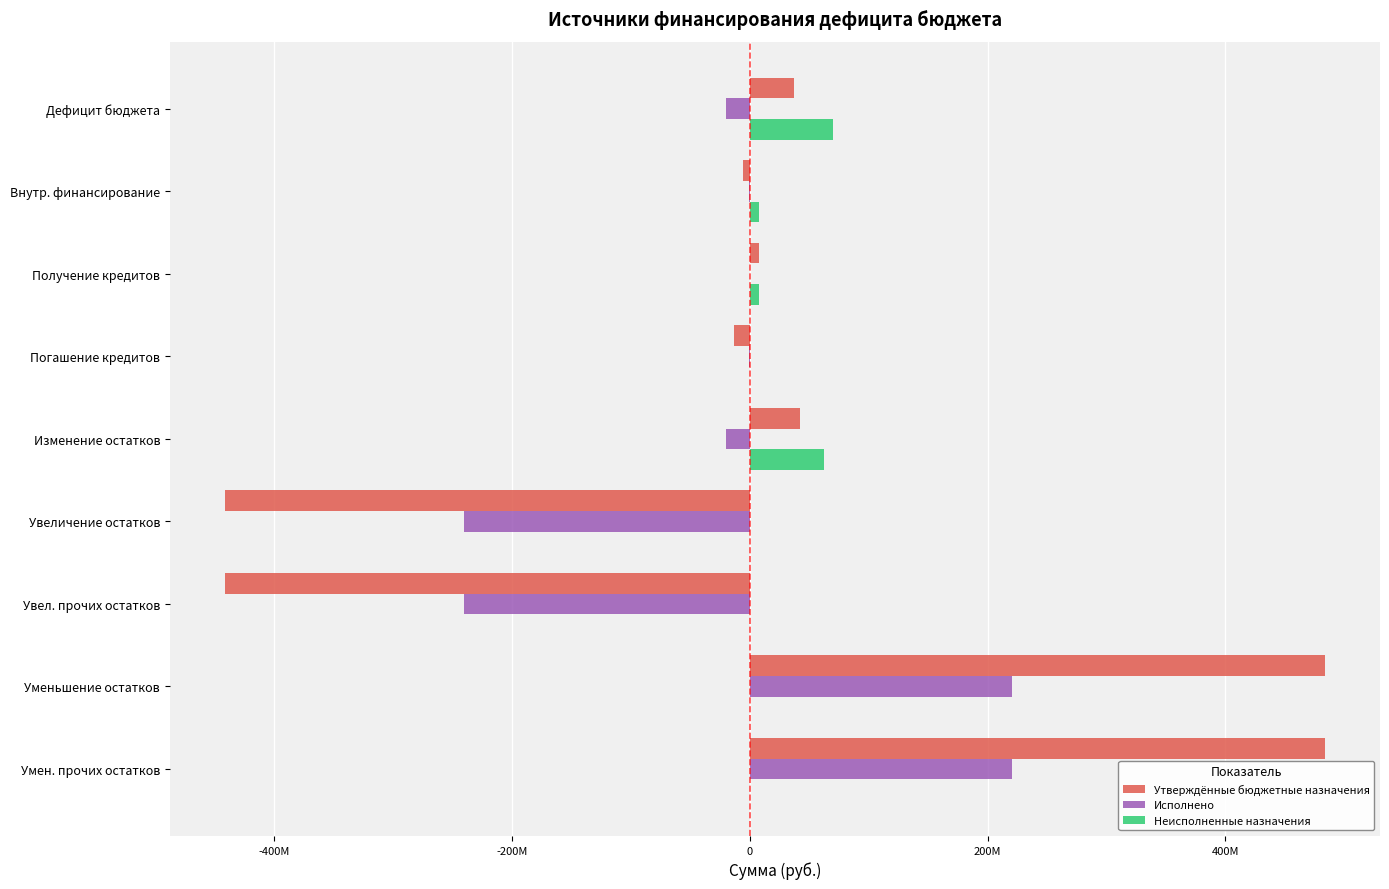

What are all the series names shown in the legend?

Утверждённые бюджетные назначения, Исполнено, Неисполненные назначения